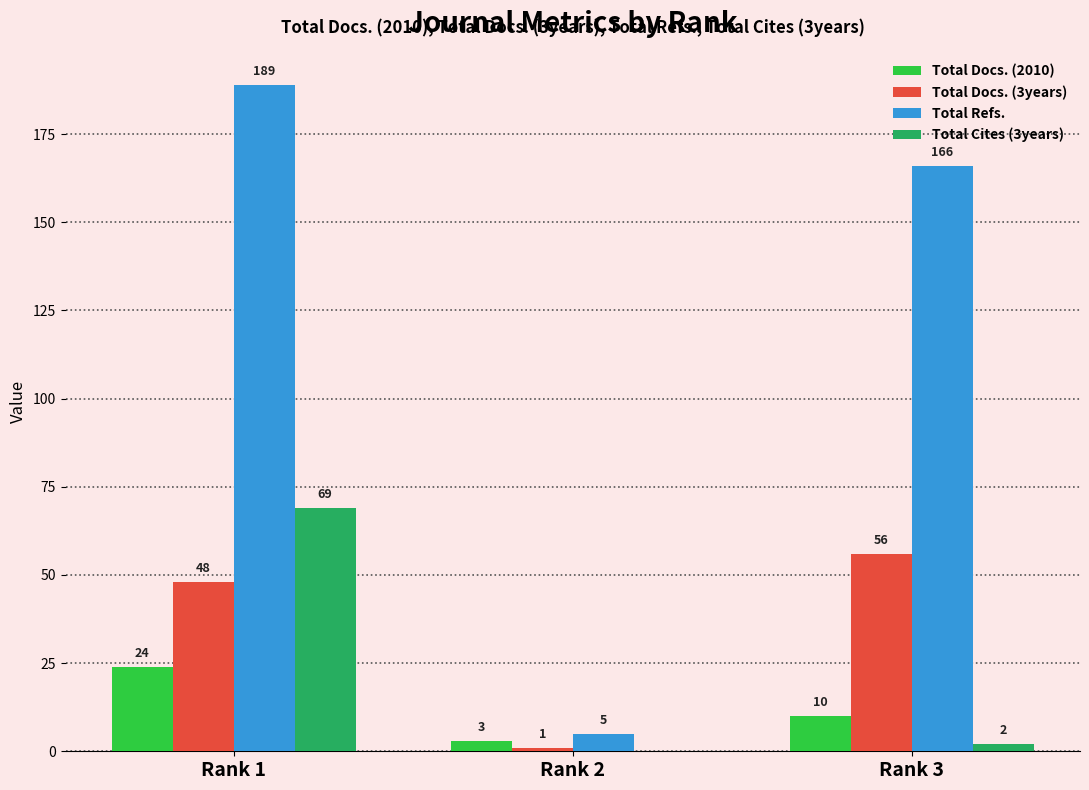

Does the chart contain stacked bars?

No